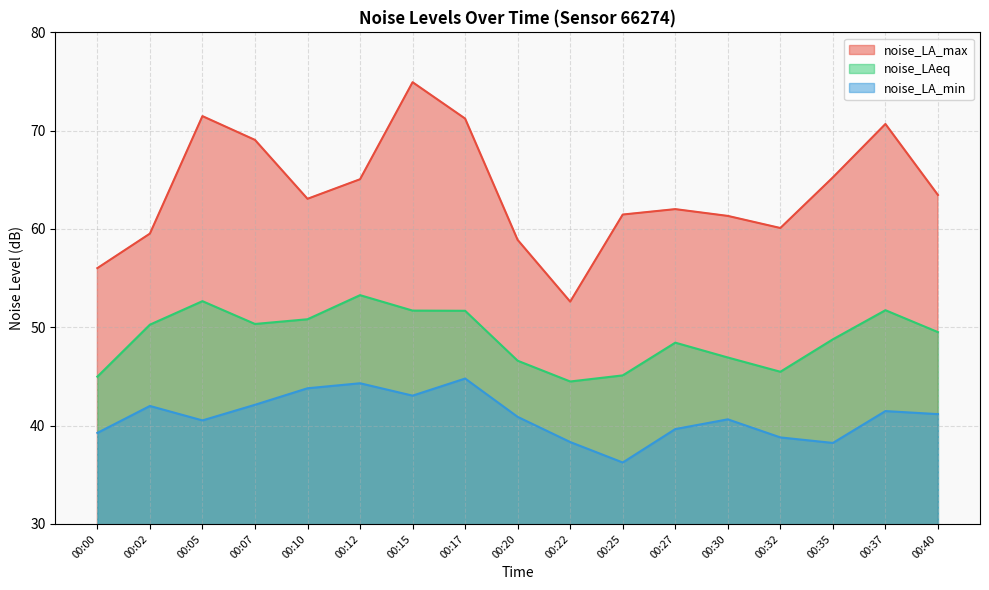

What is the sum of the noise_LA_max values at 00:12 and 00:25?

126.5